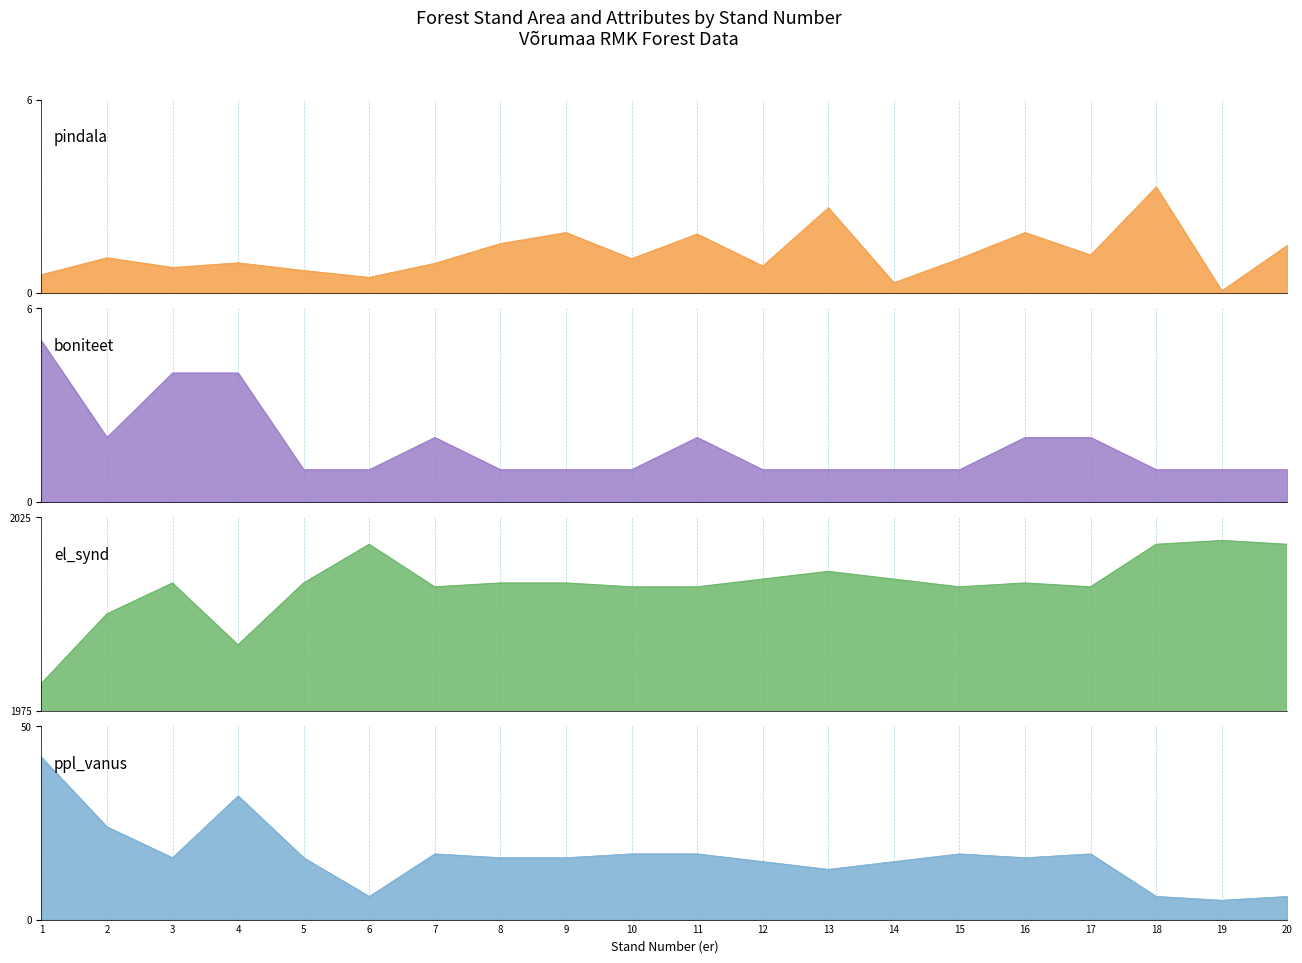

Reading left to right, extract all data points from this chart.

pindala: 0.6	1.1	0.8	0.9	0.7	0.5	0.9	1.5	1.9	1.1	1.8	0.8	2.6	0.3	1.1	1.9	1.2	3.3	0.1	1.5
boniteet: 5.0	2.0	4.0	4.0	1.0	1.0	2.0	1.0	1.0	1.0	2.0	1.0	1.0	1.0	1.0	2.0	2.0	1.0	1.0	1.0
el_synd: 1982.0	2000.0	2008.0	1992.0	2008.0	2018.0	2007.0	2008.0	2008.0	2007.0	2007.0	2009.0	2011.0	2009.0	2007.0	2008.0	2007.0	2018.0	2019.0	2018.0
ppl_vanus: 42.0	24.0	16.0	32.0	16.0	6.0	17.0	16.0	16.0	17.0	17.0	15.0	13.0	15.0	17.0	16.0	17.0	6.0	5.0	6.0